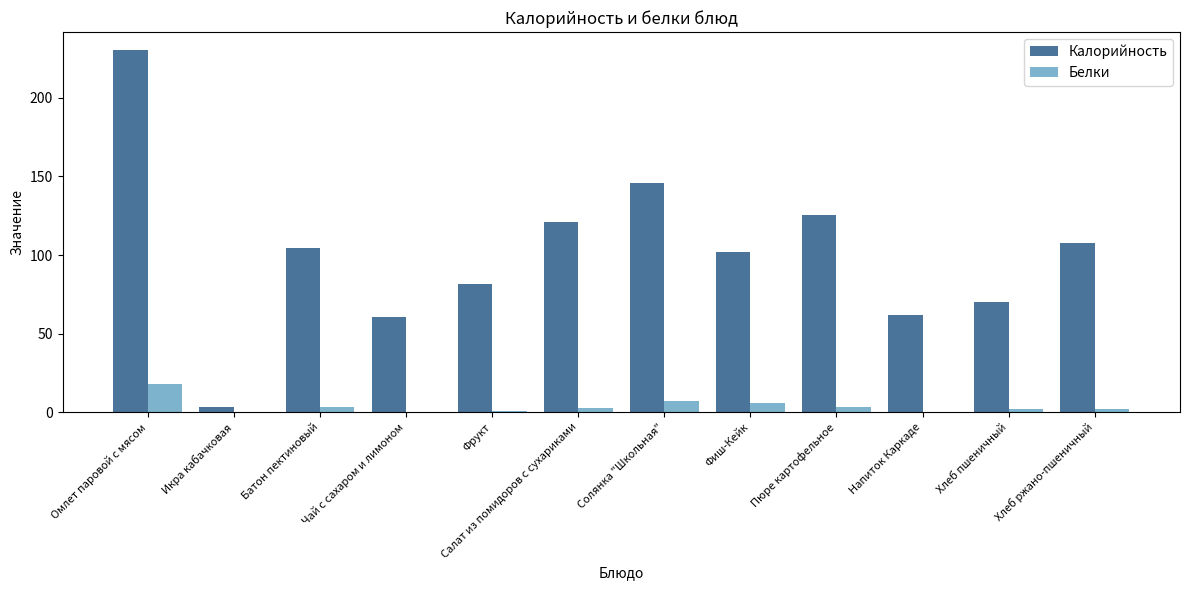

At which category is the sum across all series the highest?

Омлет паровой с мясом